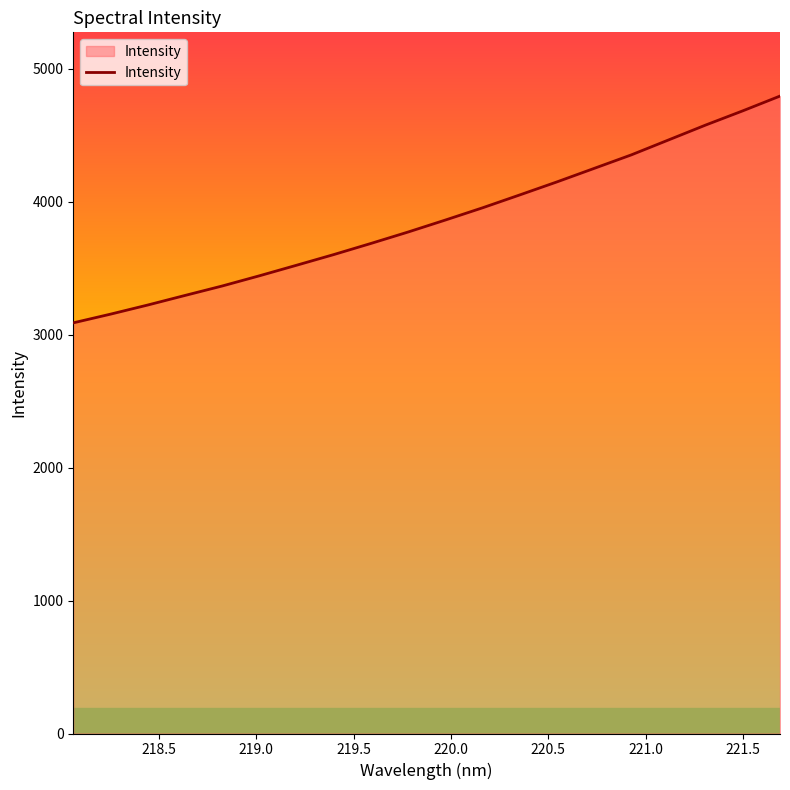

What is the greatest value displayed?

4793.8